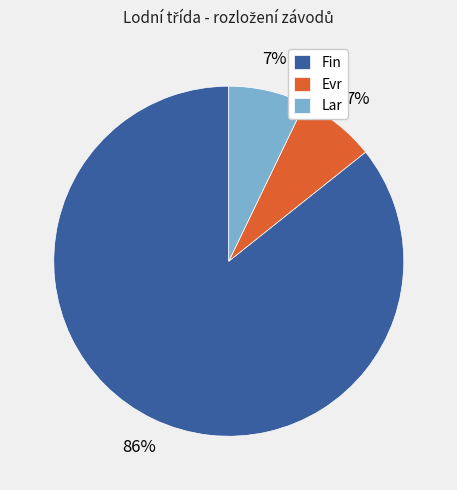

Does any single category account for the majority?

Yes